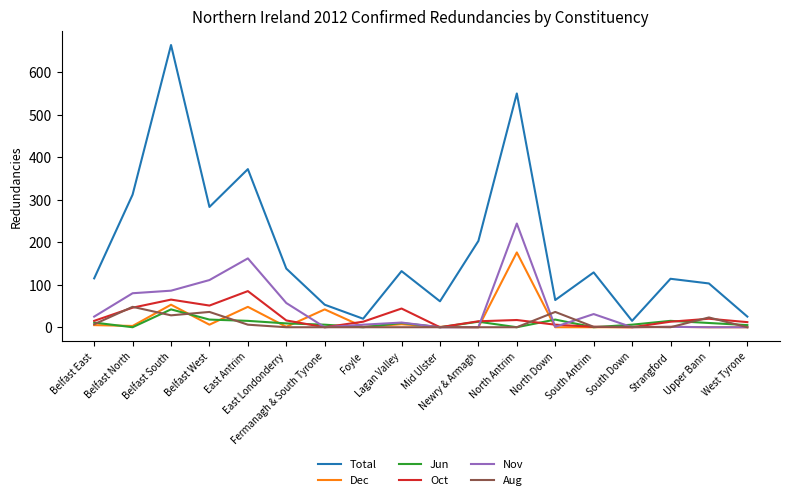

Is it true that Dec equals 1 at East Londonderry?

True